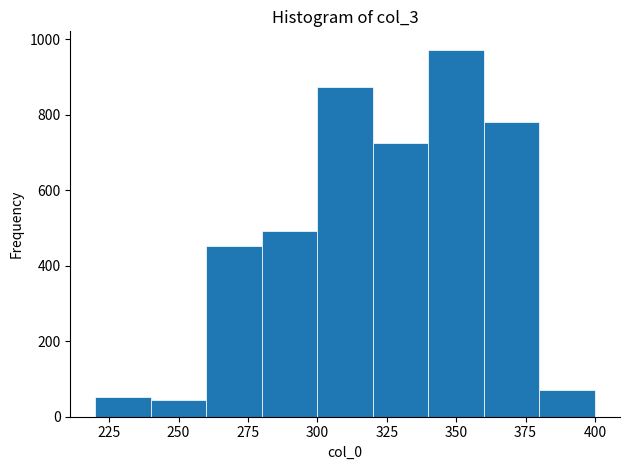

Which range on the x-axis has the tallest bar?

340 to 360